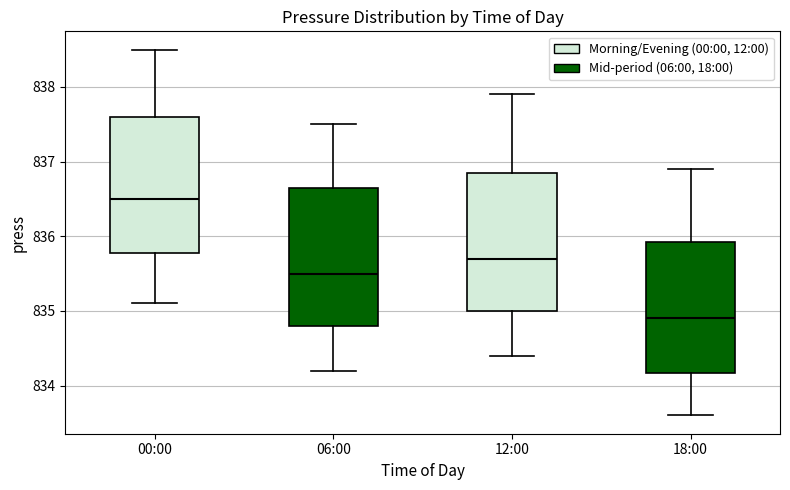

Reading left to right, transcribe this box plot: for each box, give where its median line is, the range the box spans, and where its two whiskers end, as read against the y-axis. The values are not printed on the chart, so give them approximately, as read against the axis.

00:00: median 836.5, box 835.8 to 837.6, whiskers 835.1 to 838.5
06:00: median 835.5, box 834.8 to 836.7, whiskers 834.2 to 837.5
12:00: median 835.7, box 835.0 to 836.9, whiskers 834.4 to 837.9
18:00: median 834.9, box 834.2 to 835.9, whiskers 833.6 to 836.9